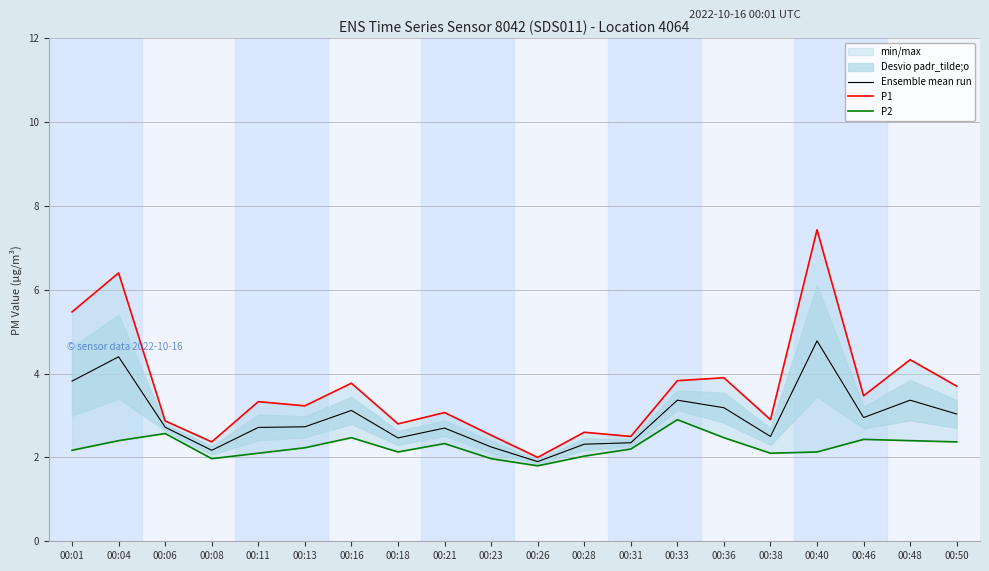

True or false: P1 has more than 2 points higher than both neighbors.

True